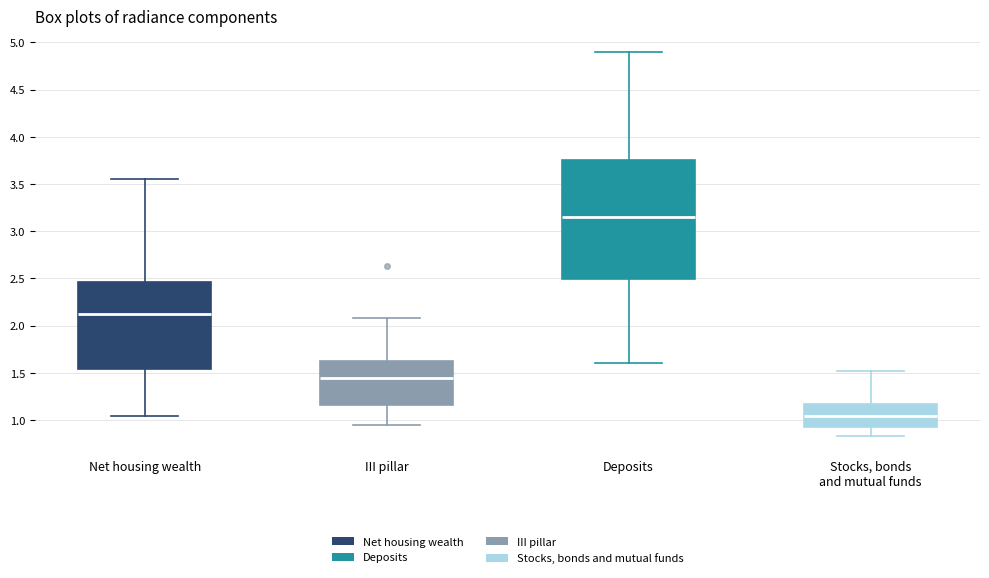

Reading left to right, transcribe this box plot: for each box, give where its median line is, the range the box spans, and where its two whiskers end, as read against the y-axis. The values are not printed on the chart, so give them approximately, as read against the axis.

Net housing wealth: median 2.15, box 1.55 to 2.45, whiskers 1.05 to 3.55
III pillar: median 1.45, box 1.15 to 1.65, whiskers 0.95 to 2.10
Deposits: median 3.15, box 2.50 to 3.75, whiskers 1.60 to 4.90
Stocks, bonds and mutual funds: median 1.05, box 0.95 to 1.15, whiskers 0.85 to 1.50